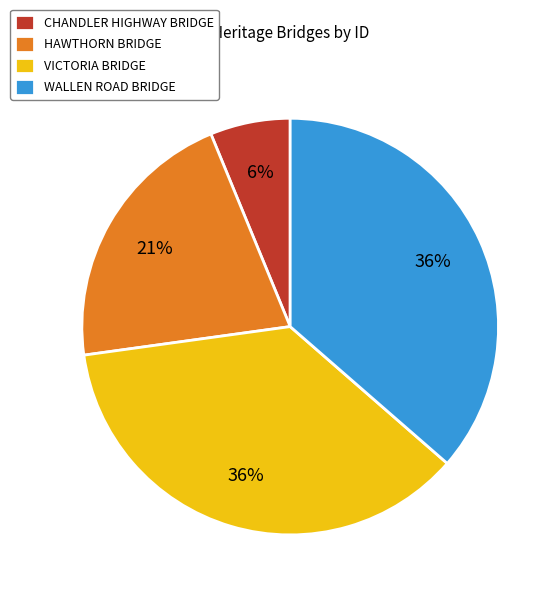

What is the ratio of the value at HAWTHORN BRIDGE to the value at WALLEN ROAD BRIDGE?

0.6